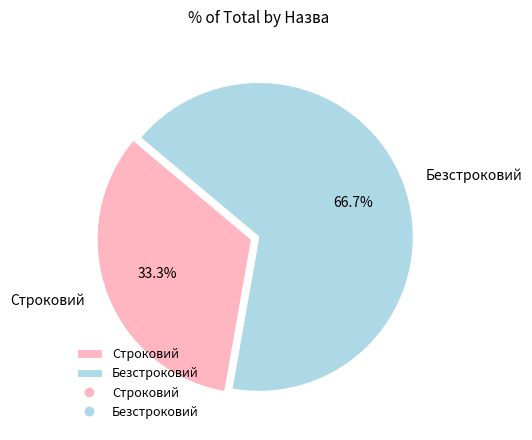

How many slices are in this pie chart?

2